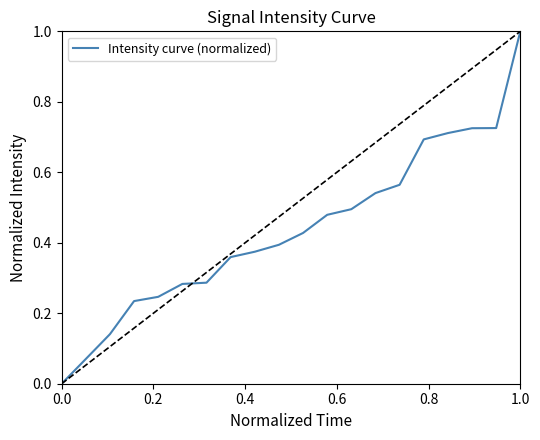

Does the chart have visible grid lines?

No